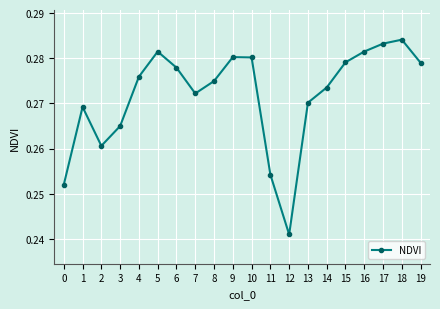

Is this an area chart (filled region under the line)?

No